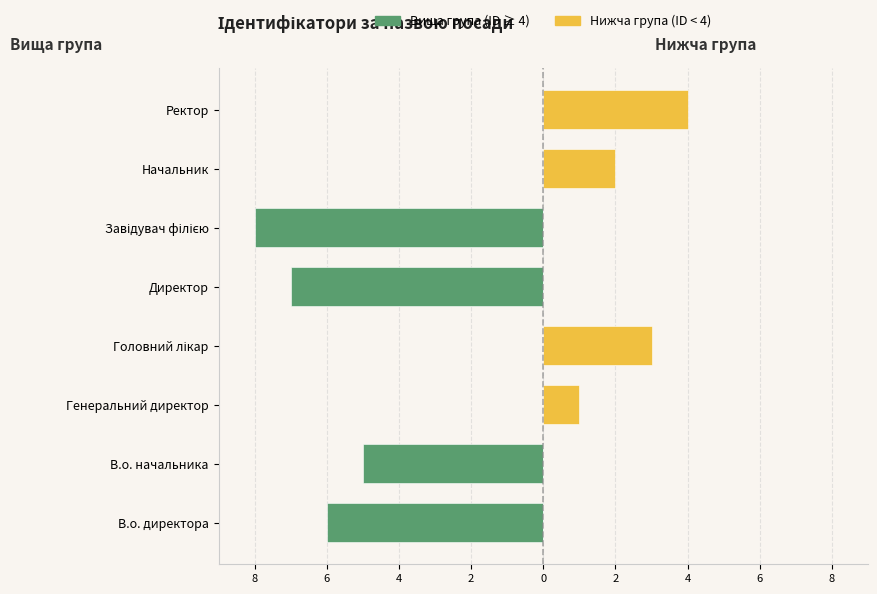

Is the value of Нижча група (ID < 4) at 2 greater than the value of Вища група (ID ≥ 4) at 4?

Yes